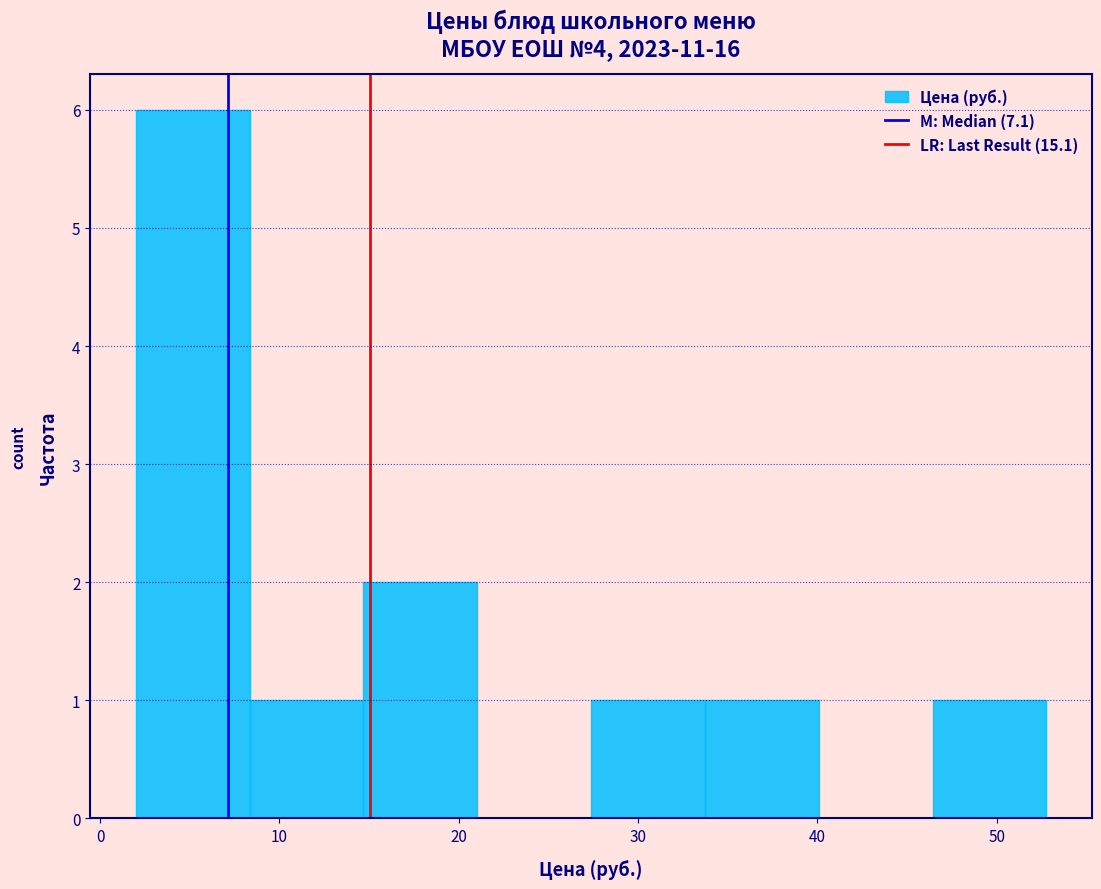

Reading left to right, transcribe this chart: for each bar, give the range it covers on the x-axis and its height. Neither the bar edges nor the heights are printed on the chart, so give them approximately, as read against the axes.

2 to 8: 6
8 to 15: 1
15 to 21: 2
21 to 27: 0
27 to 34: 1
34 to 40: 1
40 to 46: 0
46 to 53: 1